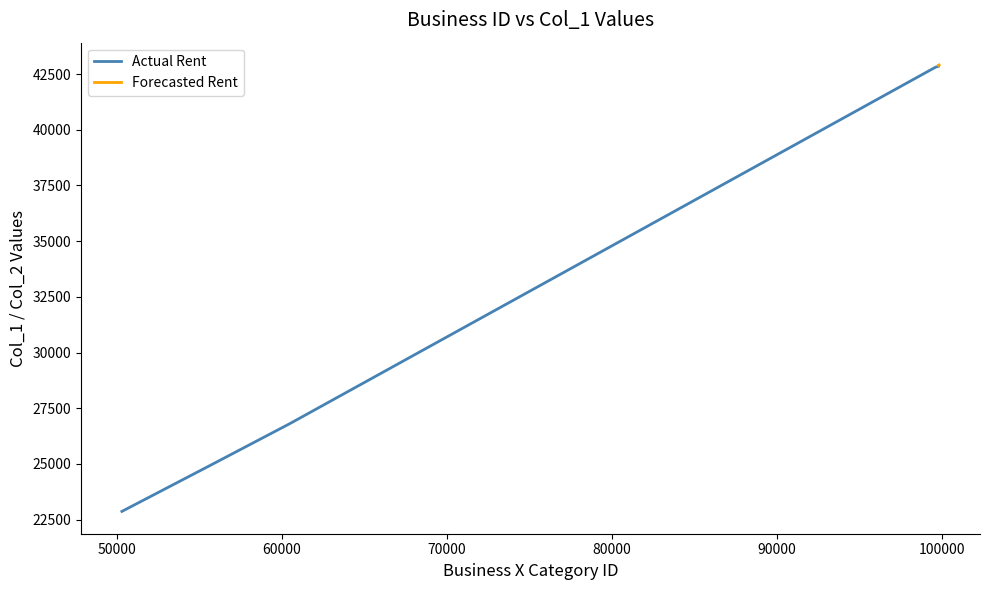

Is the value of Actual Rent at 99826 greater than the value of Forecasted Rent at 99834?

No